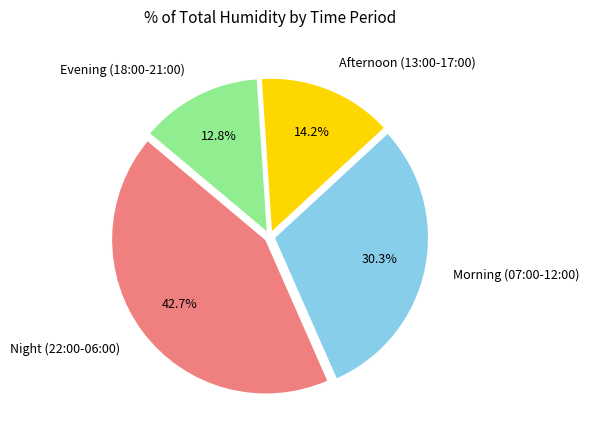

Between Evening (18:00-21:00) and Morning (07:00-12:00), which is larger?

Morning (07:00-12:00)